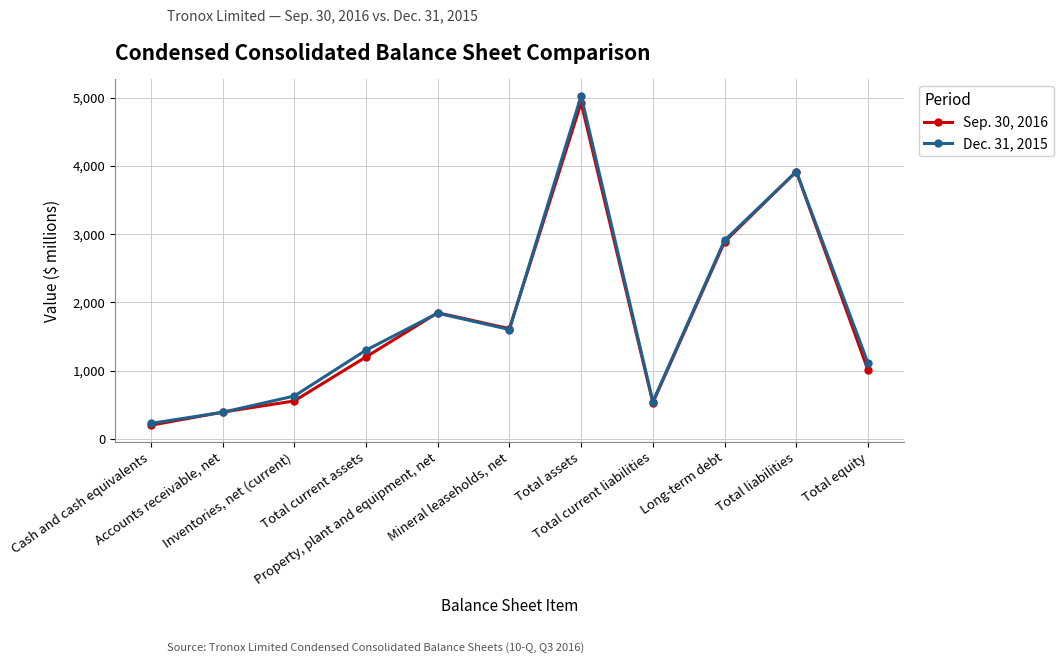

Rank the series at Total current assets from highest to lowest value.

Dec. 31, 2015, Sep. 30, 2016